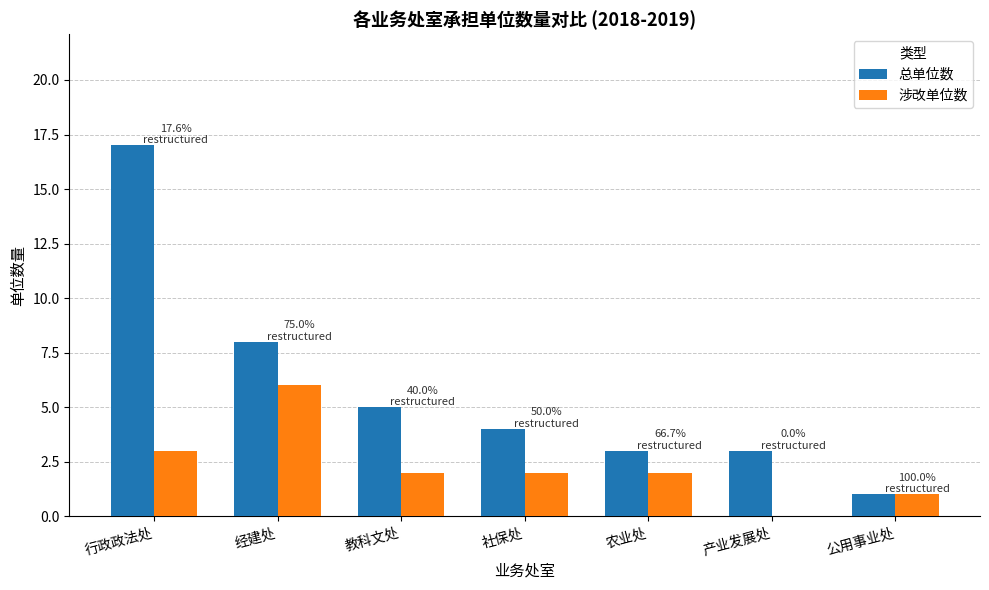

At which label does 总单位数 first exceed 4?

行政政法处